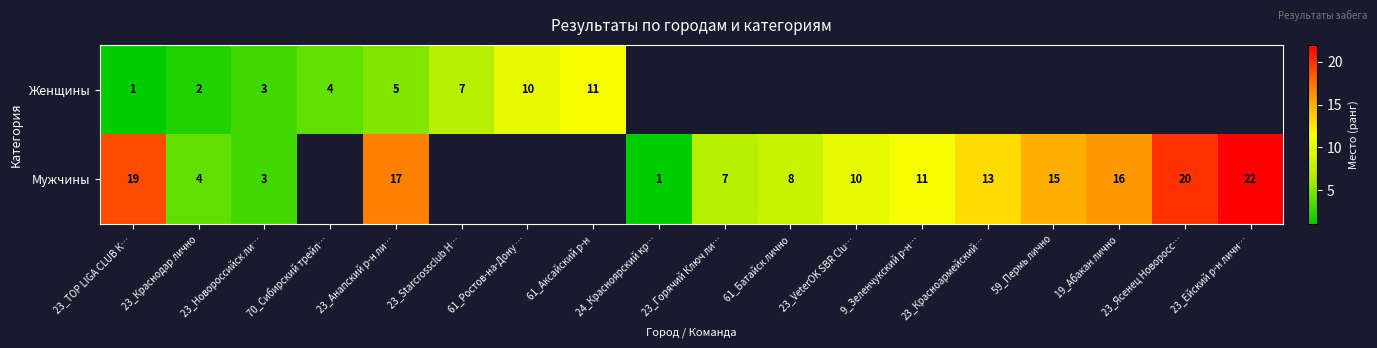

The Мужчины series shows 7 at 23_Горячий Ключ ли…. True or false?

True